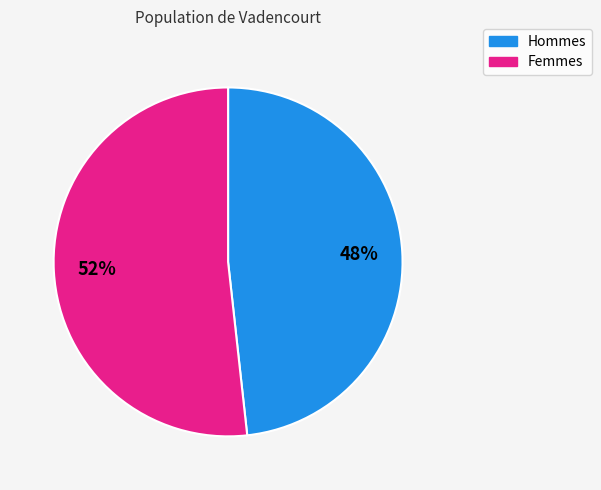

Combined, do Hommes and Femmes account for over 50%?

Yes